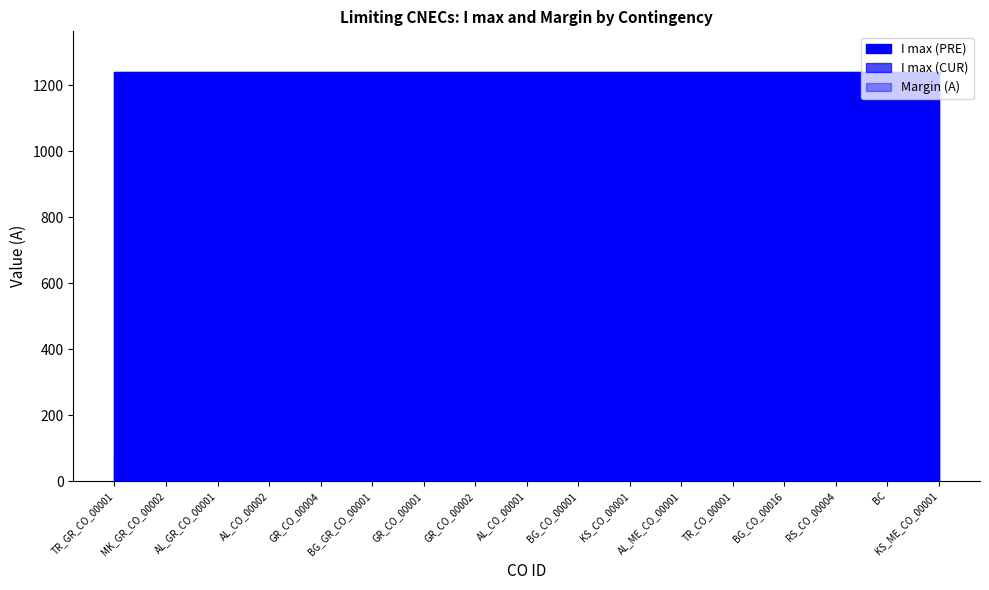

Reading left to right, what are all the values shown in this chart?

I max (PRE): TR_GR_CO_00001=1240	MK_GR_CO_00002=1240	AL_GR_CO_00001=1240	AL_CO_00002=1240	GR_CO_00004=1240	BG_GR_CO_00001=1240	GR_CO_00001=1240	GR_CO_00002=1240	AL_CO_00001=1240	BG_CO_00001=1240	KS_CO_00001=1240	AL_ME_CO_00001=1240	TR_CO_00001=1240	BG_CO_00016=1240	RS_CO_00004=1240	BC=1240	KS_ME_CO_00001=1240
I max (CUR): TR_GR_CO_00001=1240	MK_GR_CO_00002=1240	AL_GR_CO_00001=1240	AL_CO_00002=1240	GR_CO_00004=1240	BG_GR_CO_00001=1240	GR_CO_00001=1240	GR_CO_00002=1240	AL_CO_00001=1240	BG_CO_00001=1240	KS_CO_00001=1240	AL_ME_CO_00001=1240	TR_CO_00001=1240	BG_CO_00016=1240	RS_CO_00004=1240	BC=1240	KS_ME_CO_00001=1240
Margin (A): TR_GR_CO_00001=79	MK_GR_CO_00002=84	AL_GR_CO_00001=84	AL_CO_00002=123	GR_CO_00004=134	BG_GR_CO_00001=154	GR_CO_00001=172	GR_CO_00002=181	AL_CO_00001=199	BG_CO_00001=204	KS_CO_00001=233	AL_ME_CO_00001=237	TR_CO_00001=252	BG_CO_00016=253	RS_CO_00004=255	BC=257	KS_ME_CO_00001=257